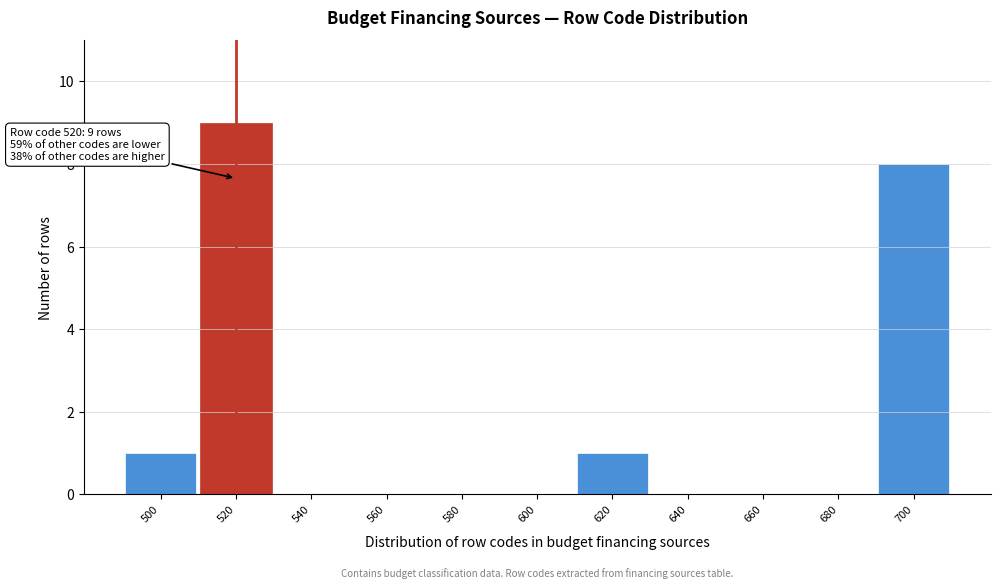

Which range on the x-axis has the tallest bar?

510 to 530